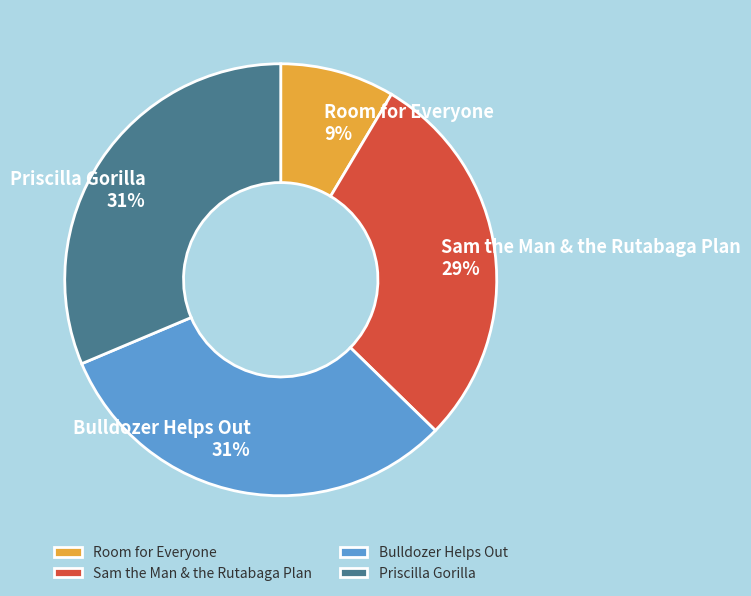

To the nearest percent, what percentage of the pie is Sam the Man & the Rutabaga Plan?

29%